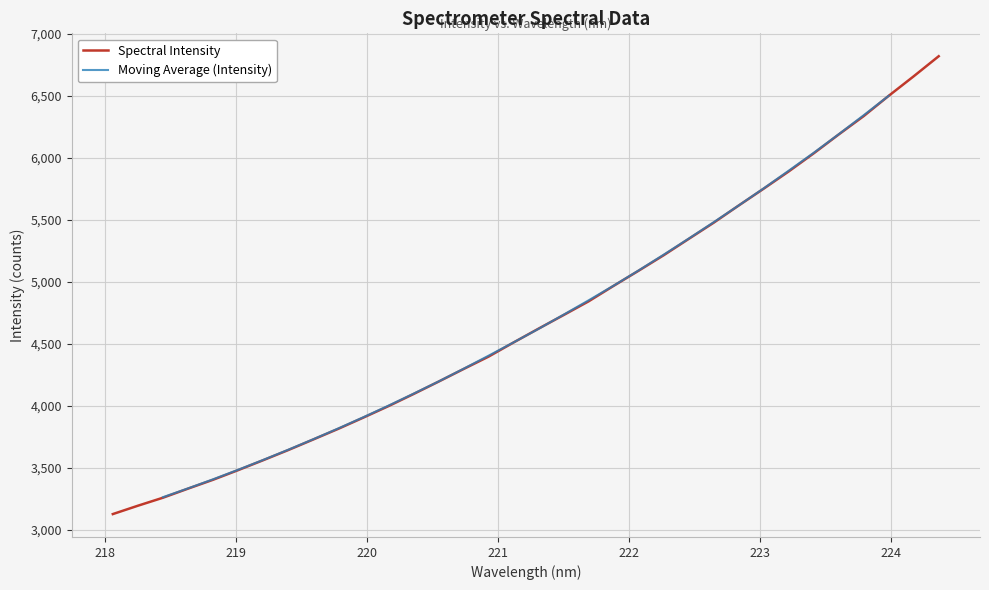

True or false: there are more than 0 points higher than both neighbors.

False